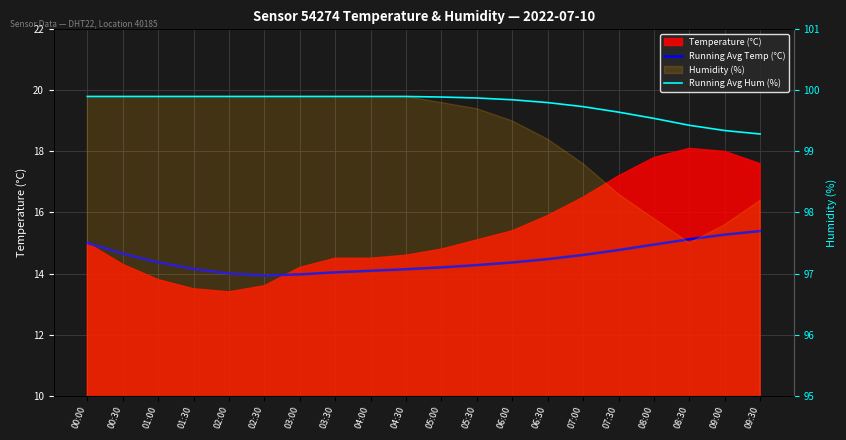

What position from the left is 06:00?

13